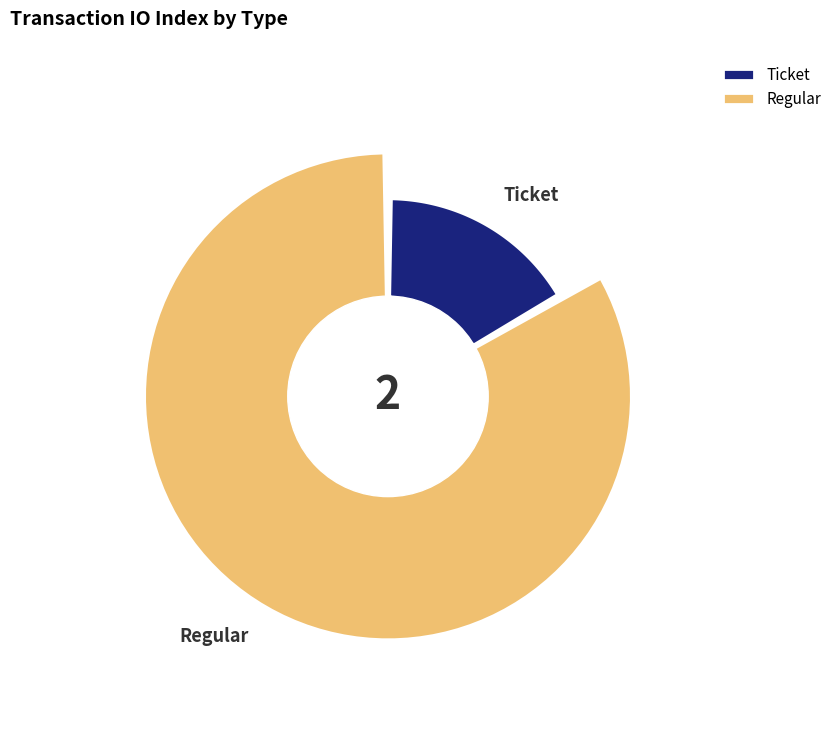

The Regular slice represents 87% of the pie. True or false?

False